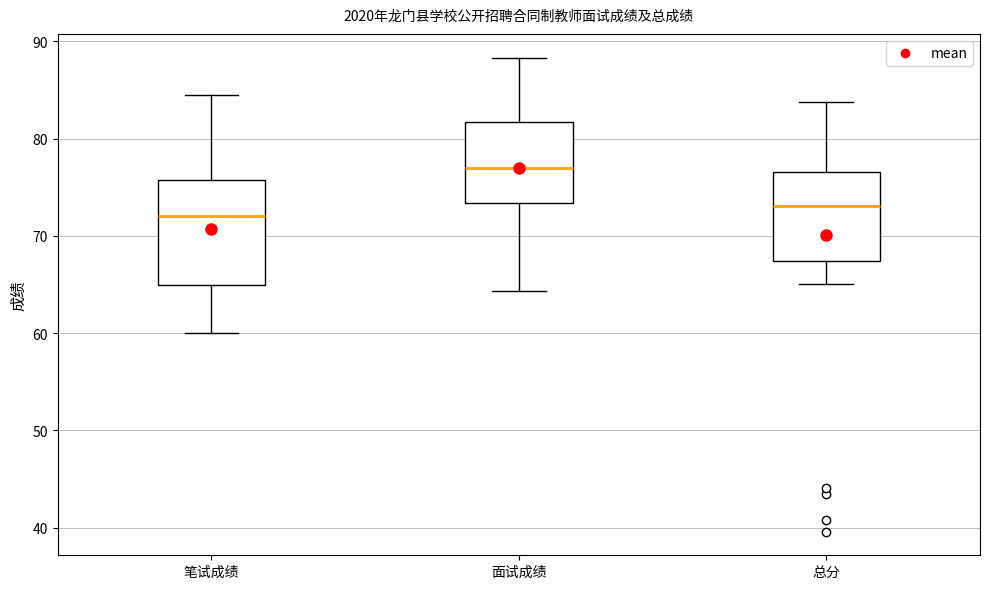

Which box is the tallest, from its lower edge to its upper edge?

笔试成绩